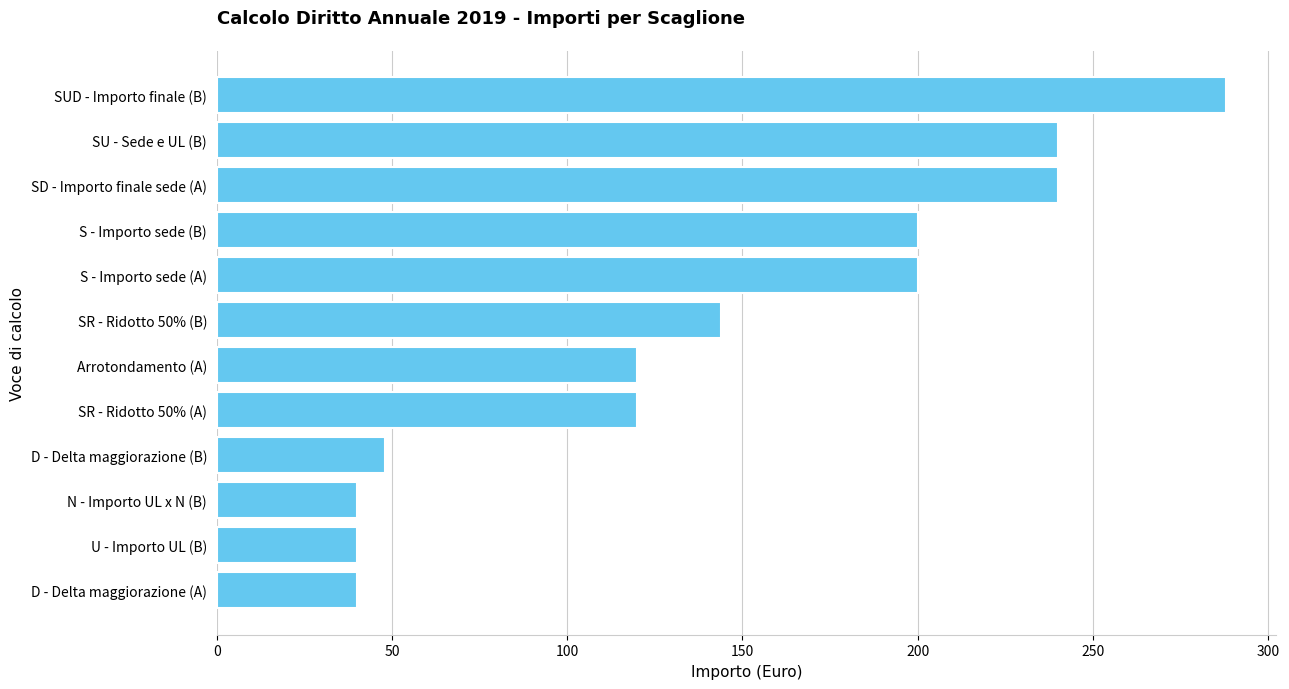

What is the change in value from D - Delta maggiorazione (B) to SU - Sede e UL (B)?

+192